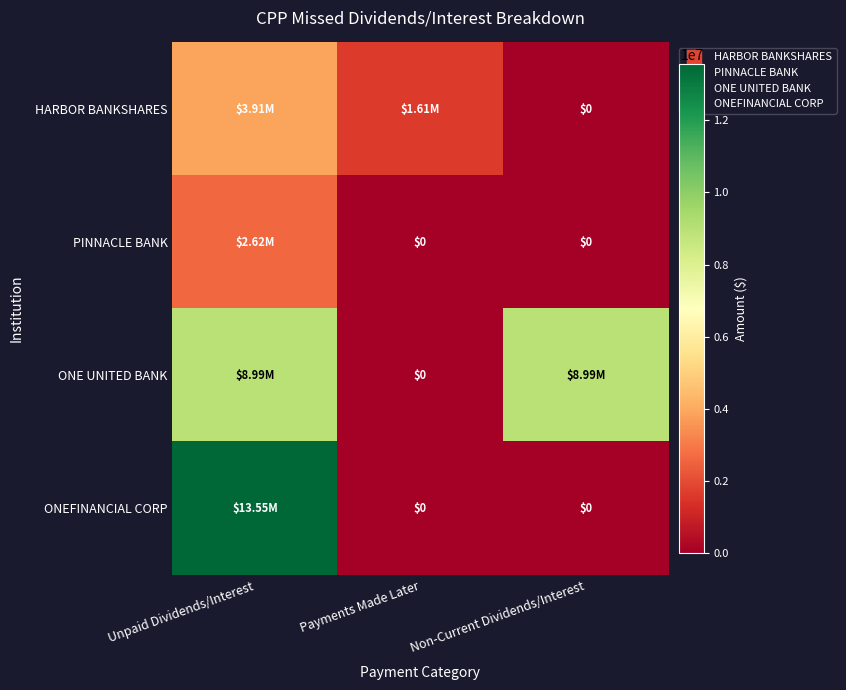

What is the difference between the maximum and minimum values in the ONEFINANCIAL CORP series?

13552384.2